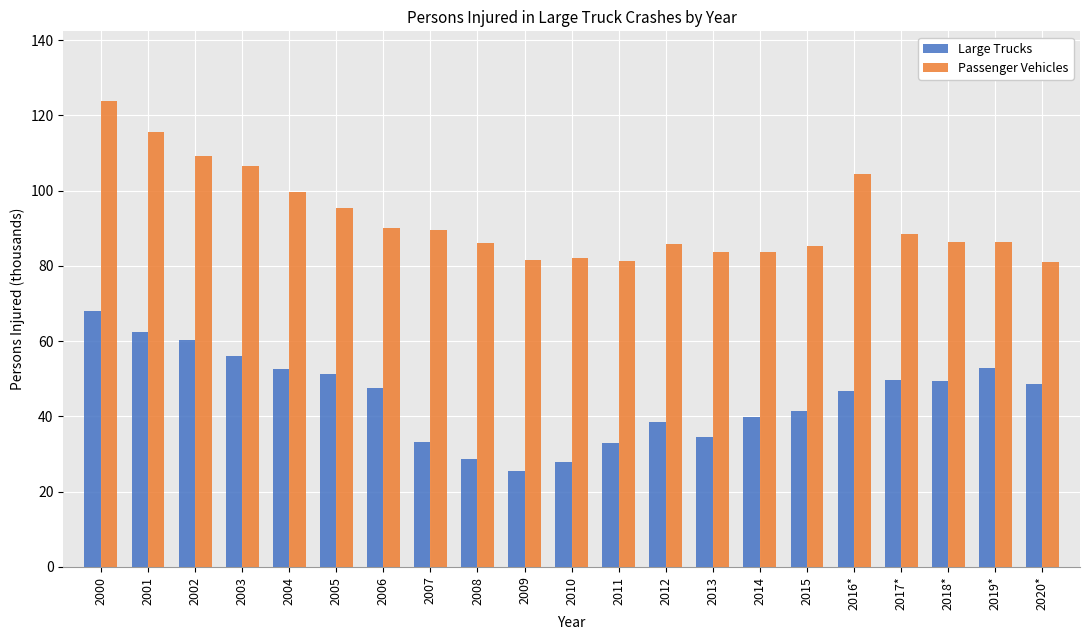

What are all the series names shown in the legend?

Large Trucks, Passenger Vehicles